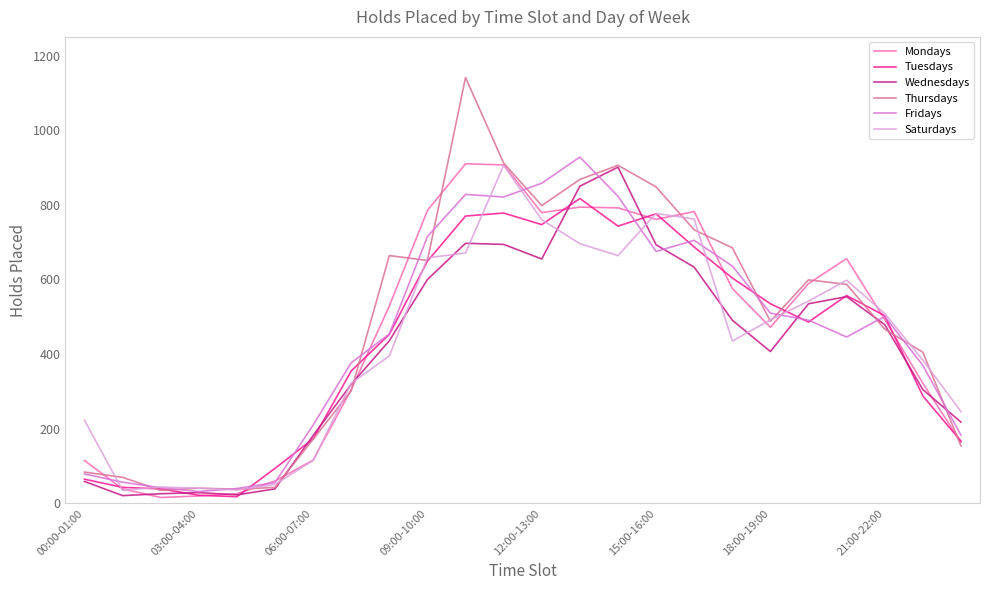

Which series has the widest spread of values?

Thursdays